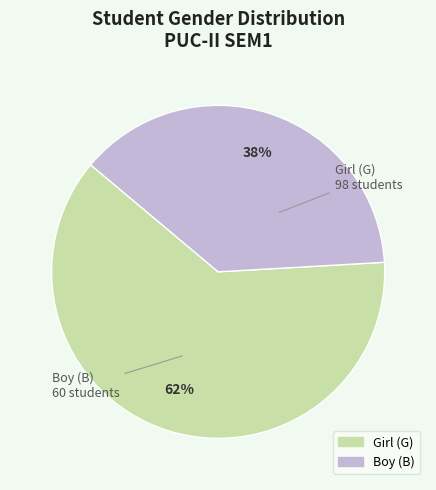

To the nearest percent, what is the average slice percentage?

50%